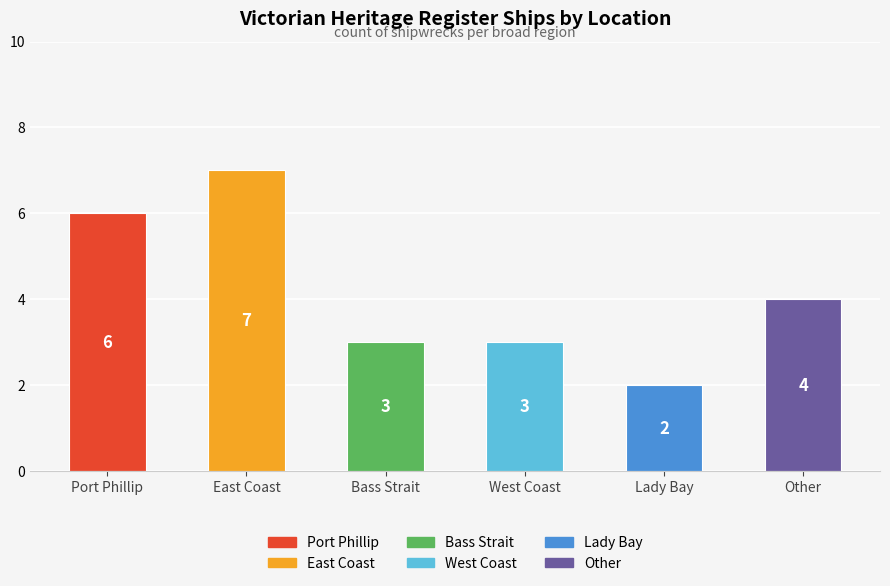

The chart shows a value of 3 at Bass Strait. True or false?

True